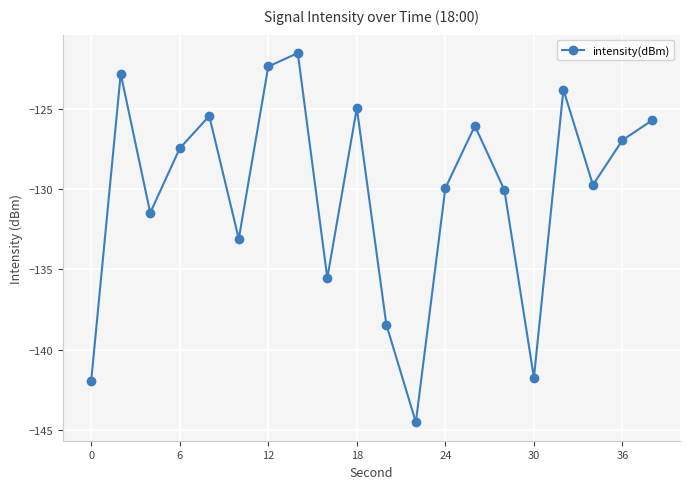

Reading left to right, transcribe all the data shown in this chart.

-141.9	-122.8	-131.5	-127.5	-125.4	-133.1	-122.4	-121.5	-135.5	-124.9	-138.4	-144.5	-129.9	-126.1	-130.1	-141.8	-123.8	-129.7	-126.9	-125.7